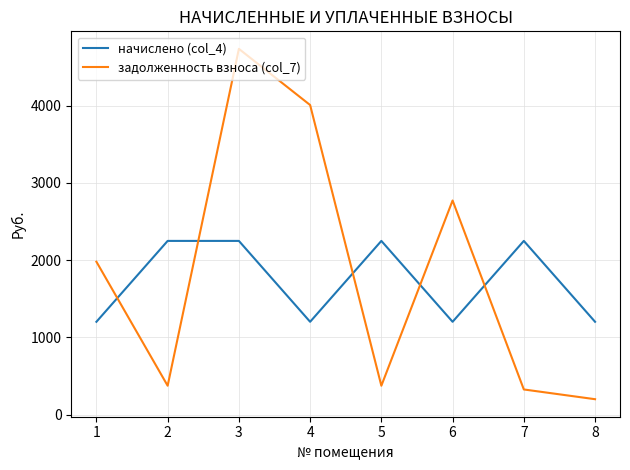

At how many categories does at least one series exceed 2449?

3